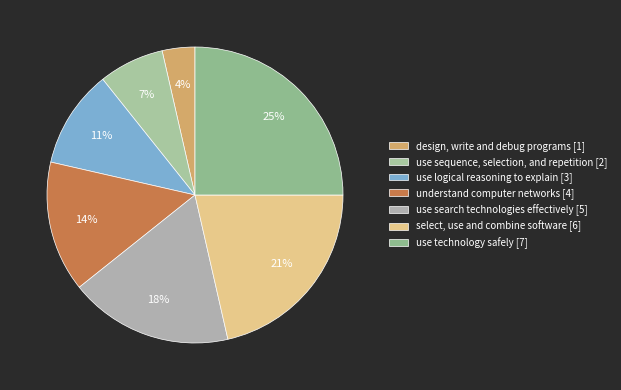

What is the ratio of the value at use sequence, selection, and repetition to the value at select, use and combine software?

0.3